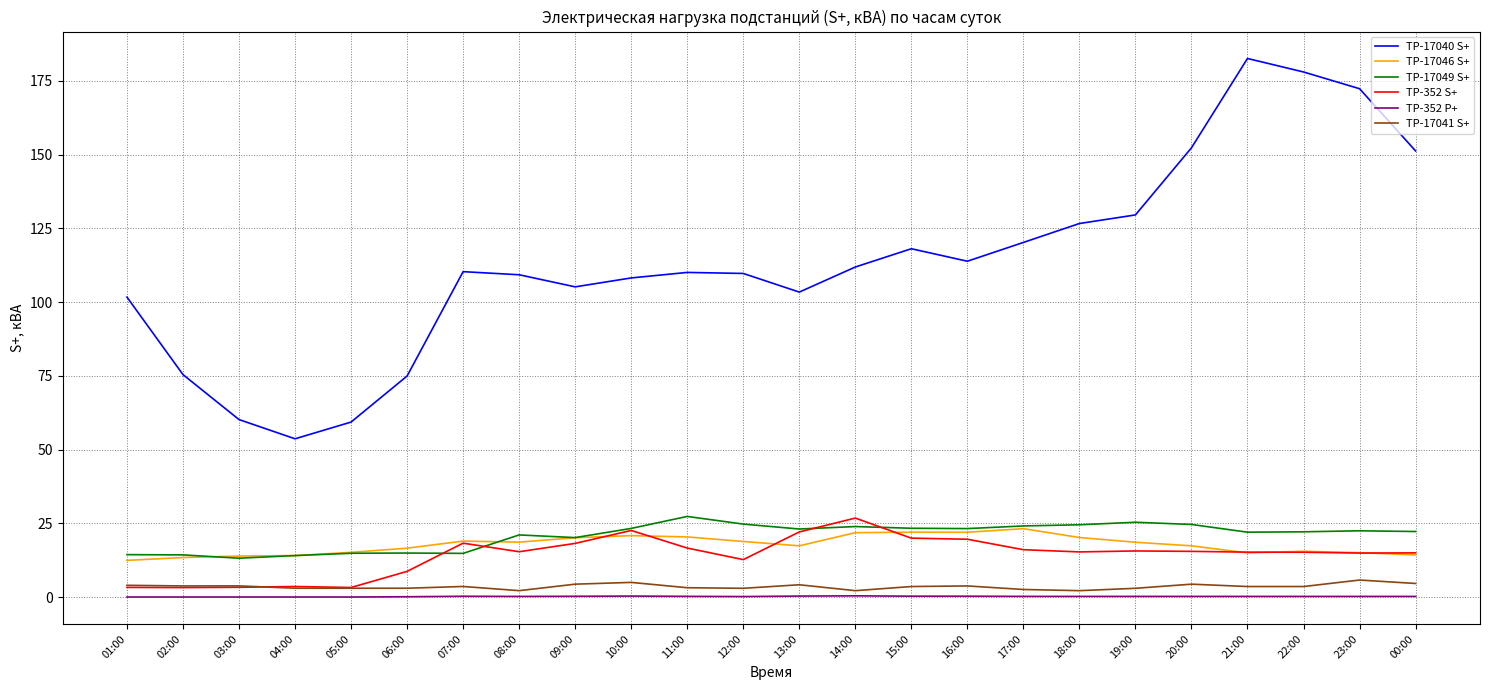

The value of TP-17049 S+ at 05:00 is 14.9. True or false?

True